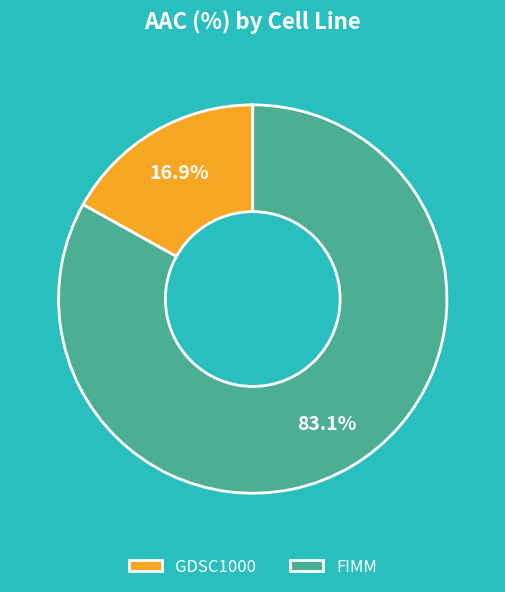

Does GDSC1000 account for over 50% of the chart?

No